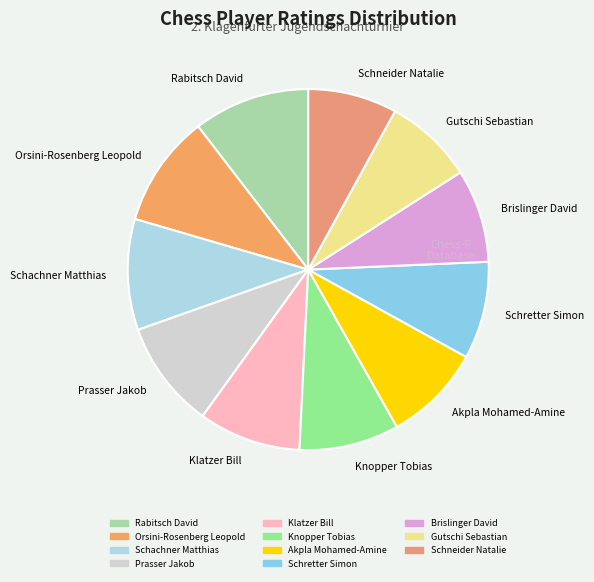

Approximately how many times larger is the value at Brislinger David compared to Schretter Simon?

1.0